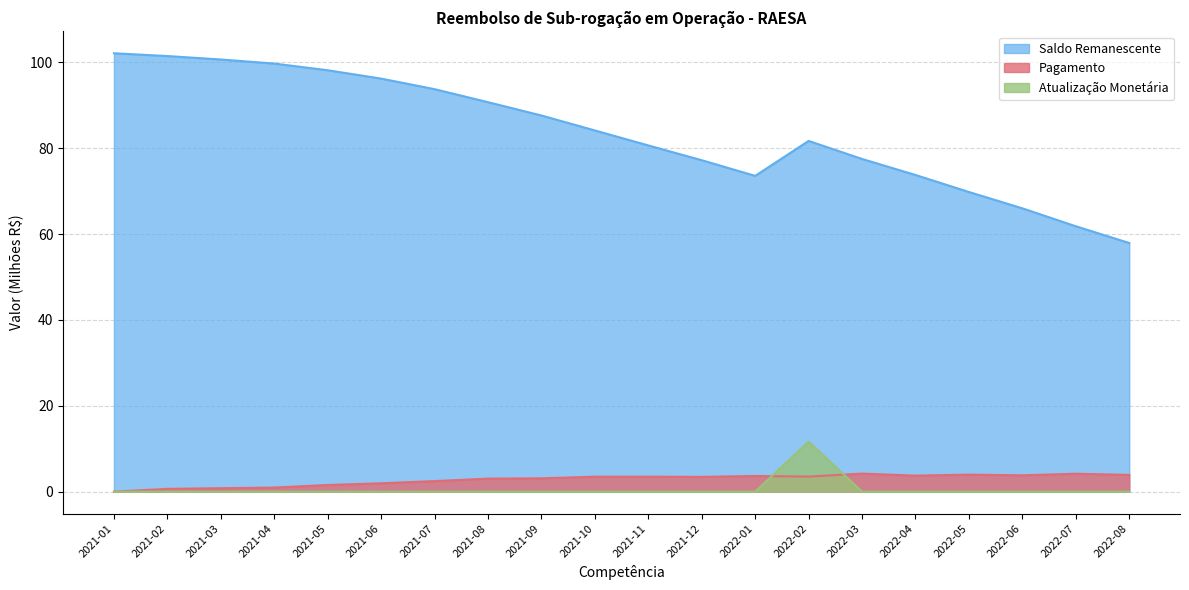

What are all the series names shown in the legend?

Saldo Remanescente, Pagamento, Atualização Monetária